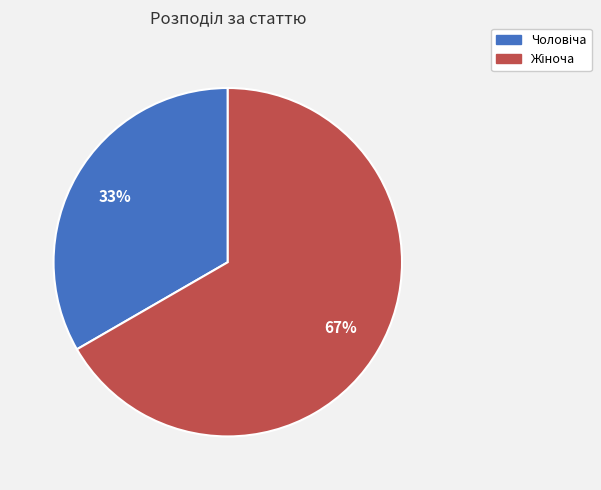

Count the number of slices in the pie.

2